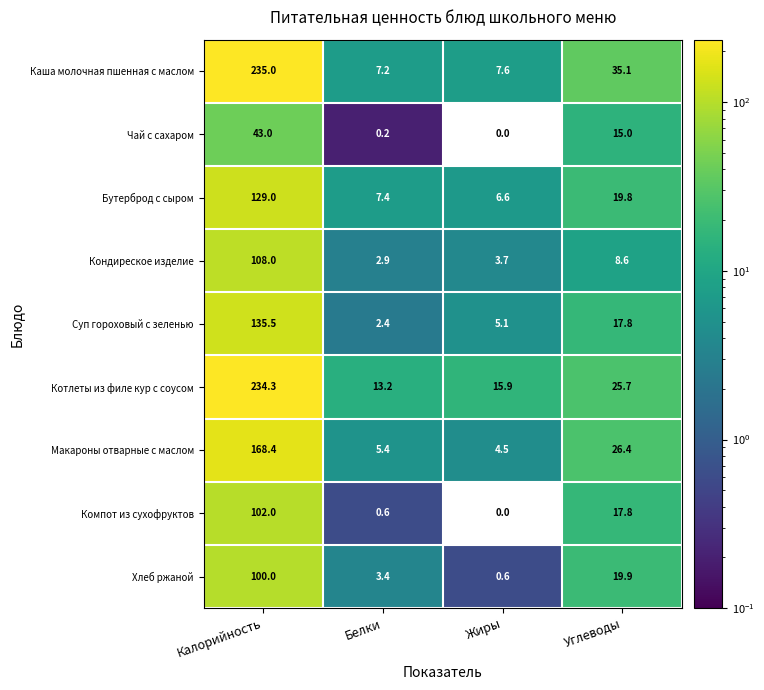

What is the average value of the Компот из сухофруктов series?

30.1